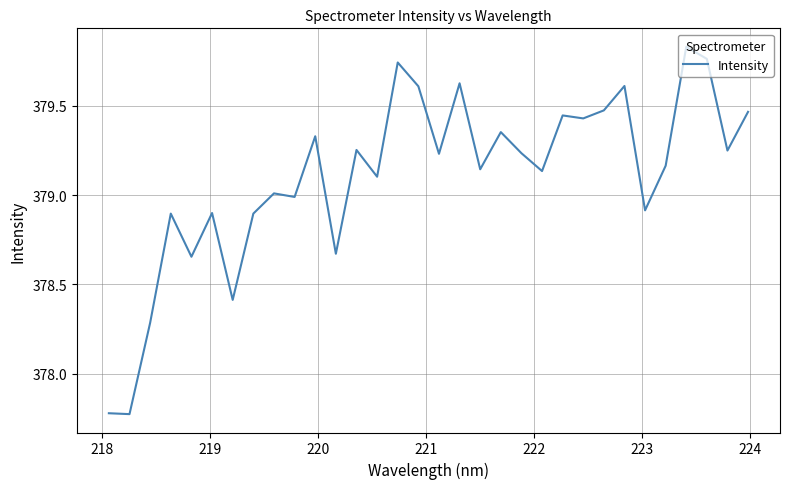

Is this an area chart (filled region under the line)?

No